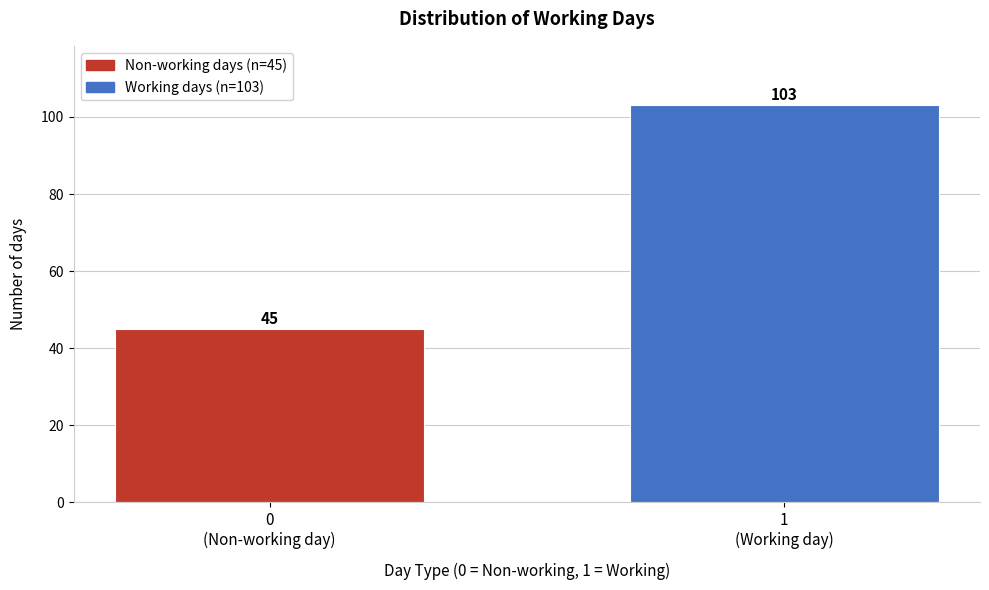

Reading left to right, what are all the values shown in this chart?

45	103